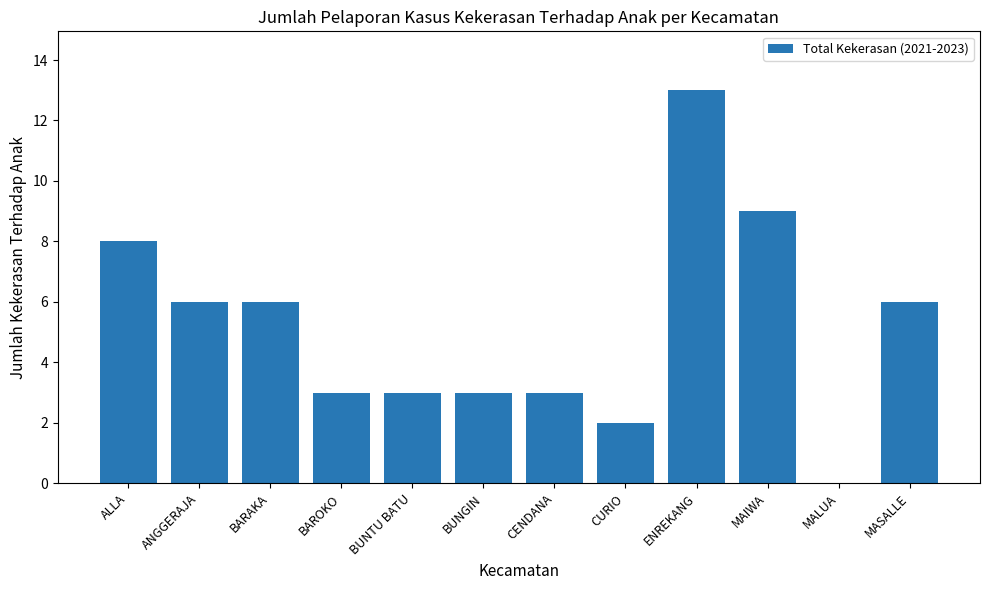

Is it true that the value at ANGGERAJA is 11?

False